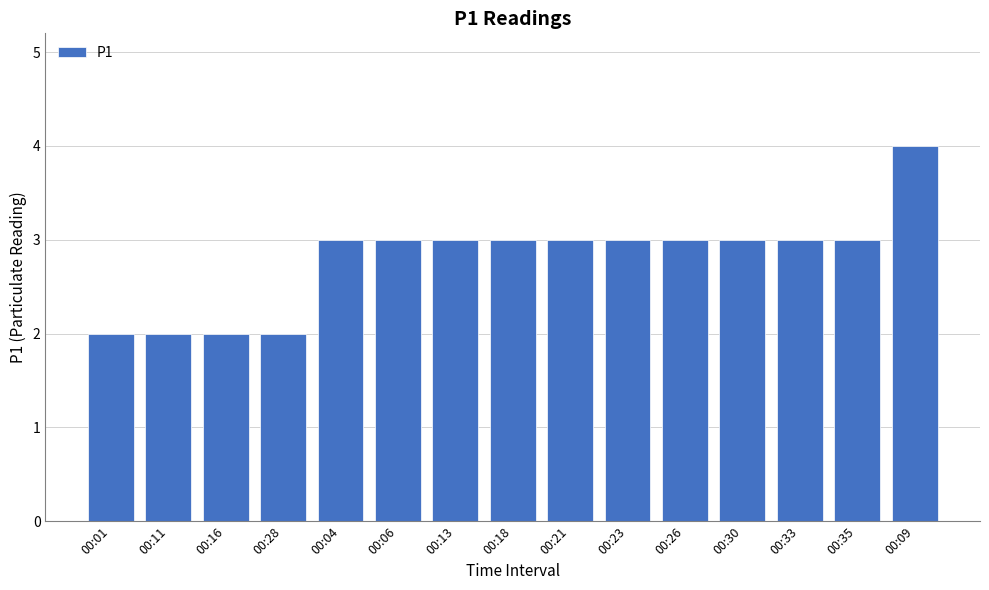

What is the average value?

3